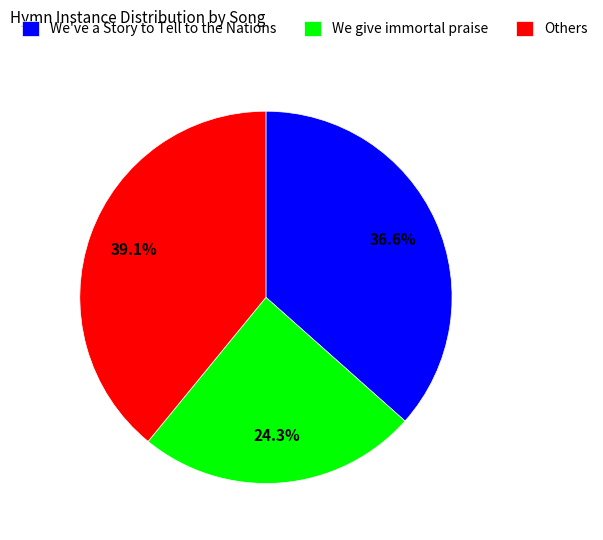

Do We give immortal praise and Others together represent more than half of the pie?

Yes